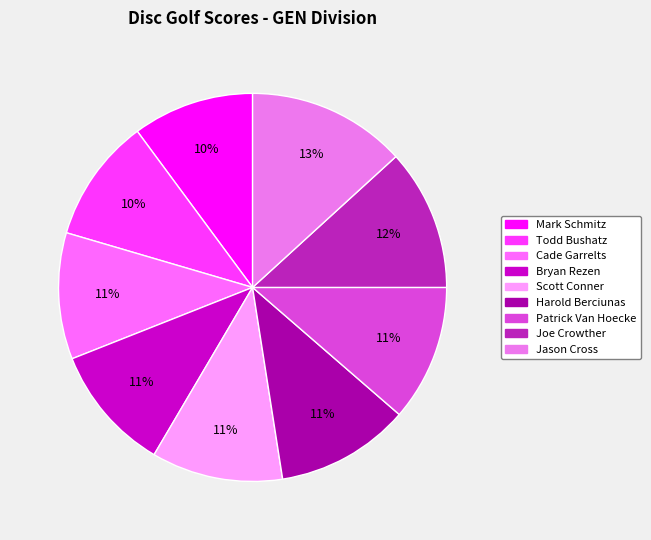

Count the number of slices in the pie.

9